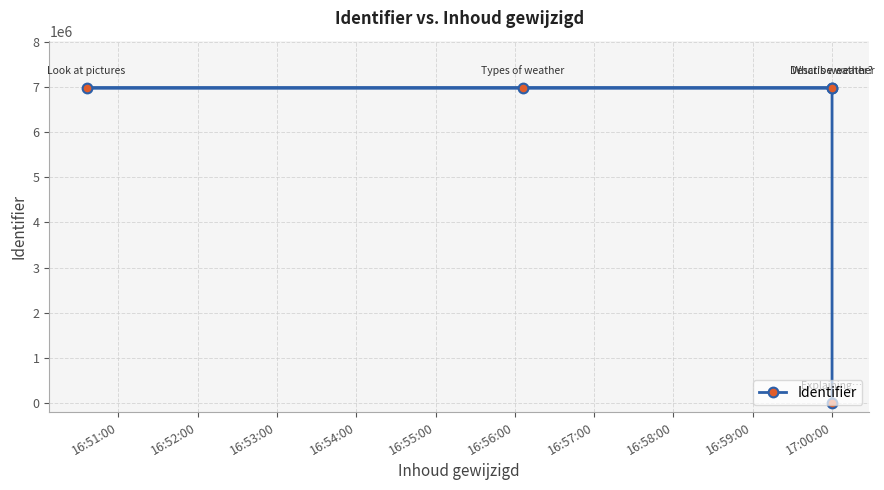

True or false: the data shows 3176216 at 16:53:00.

False